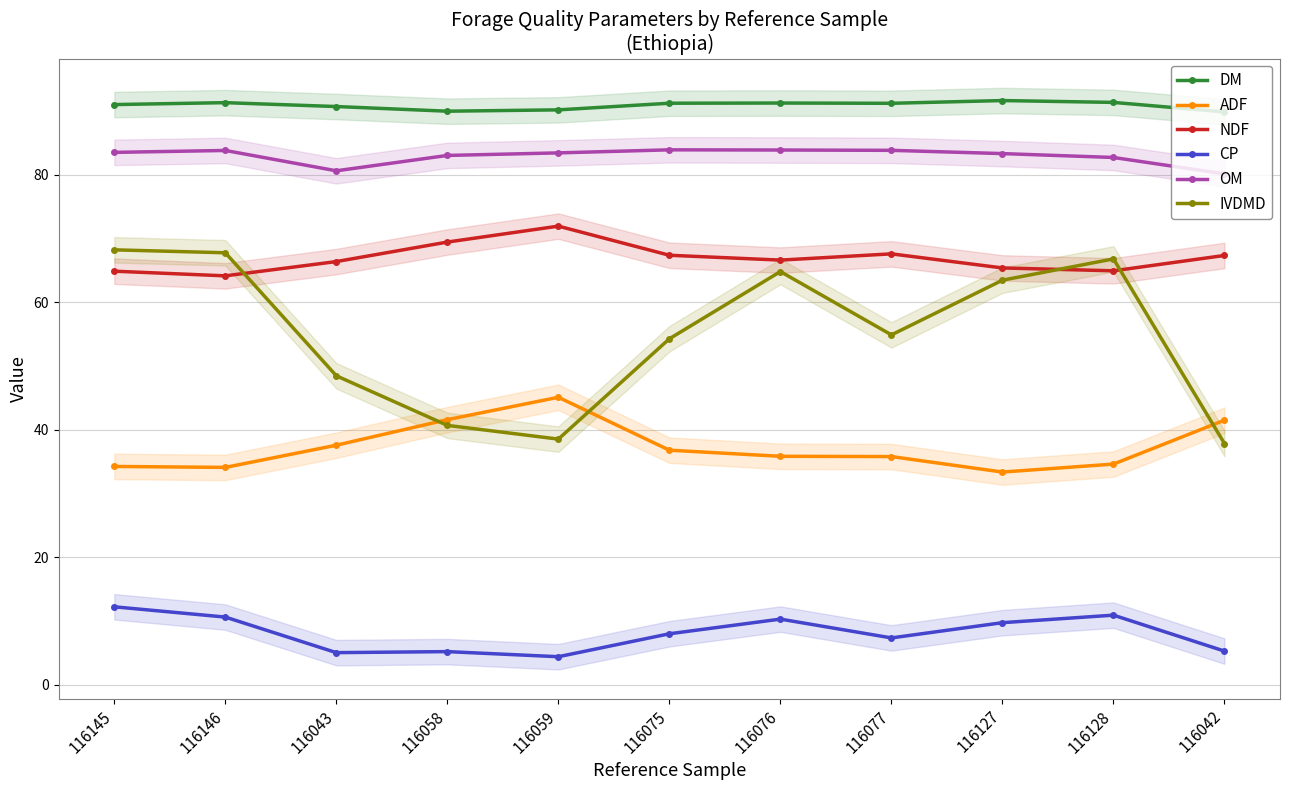

What position from the right is 116042?

1